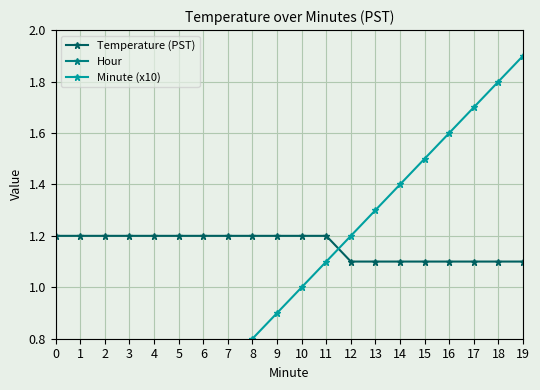

What is the value of the Temperature (PST) point at the 10th from the left?

1.2